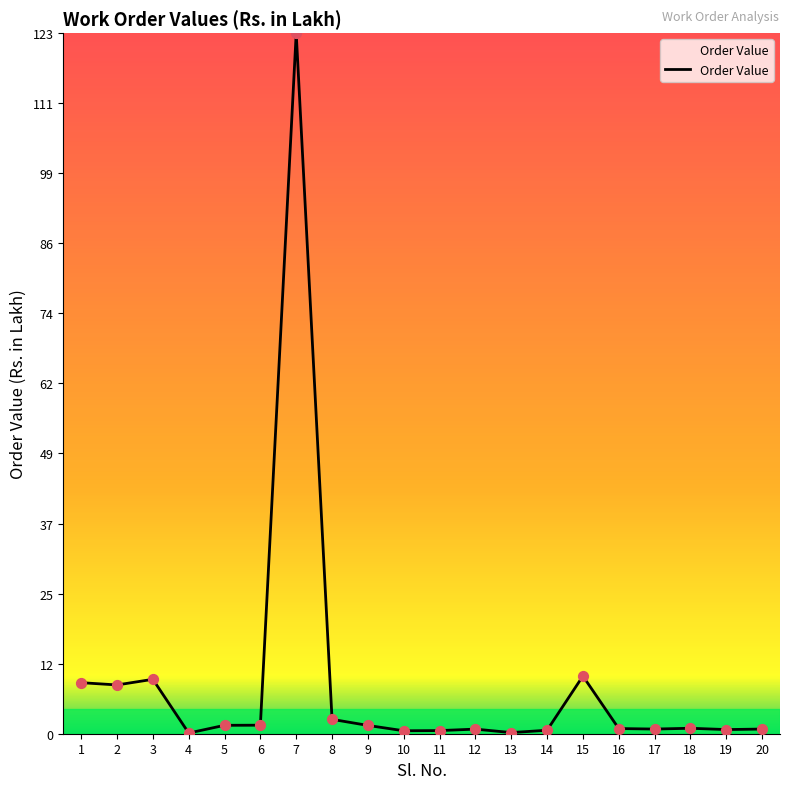

Which category has the highest value across all series?

7